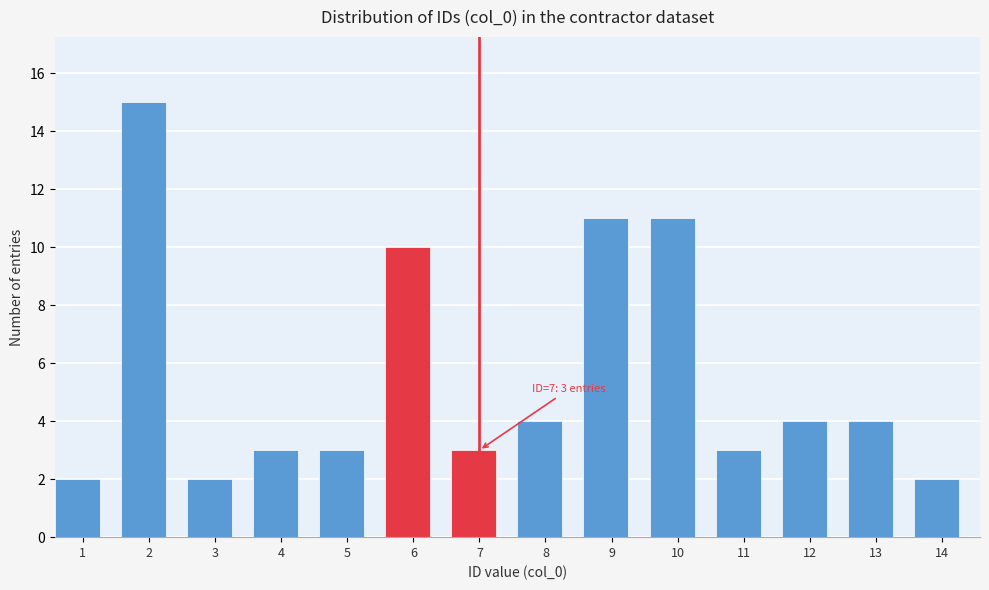

Reading left to right, what are all the values shown in this chart?

1=2	2=15	3=2	4=3	5=3	6=10	7=3	8=4	9=11	10=11	11=3	12=4	13=4	14=2